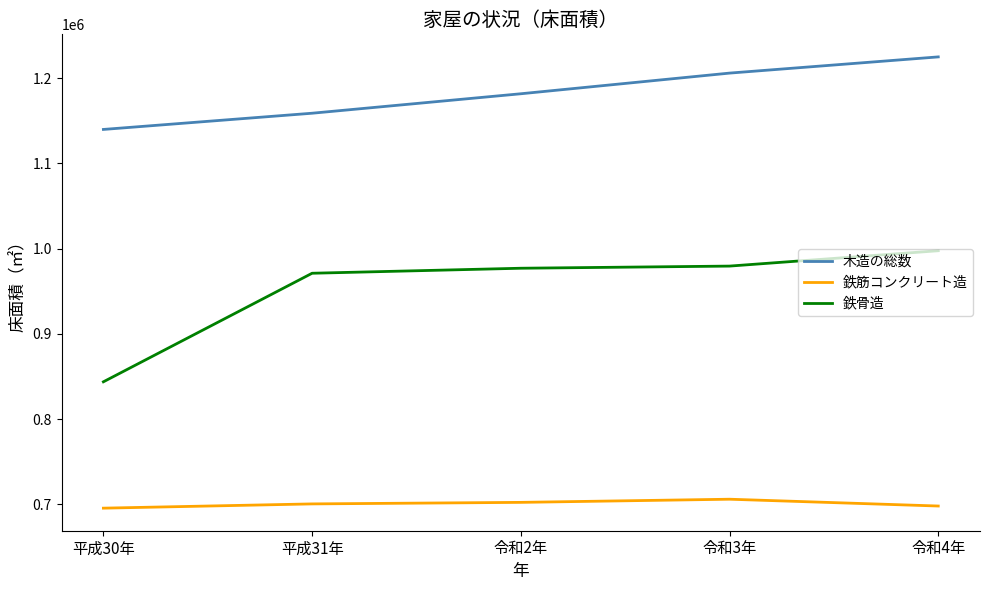

Does the chart display data point markers on the line(s)?

No